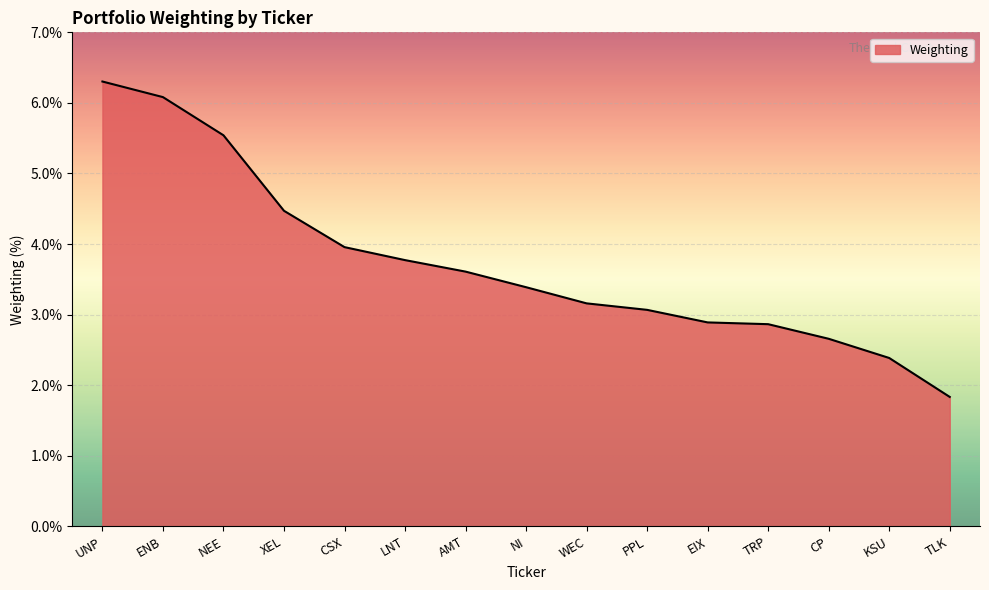

What is the difference between the values at NI and TLK?

1.6